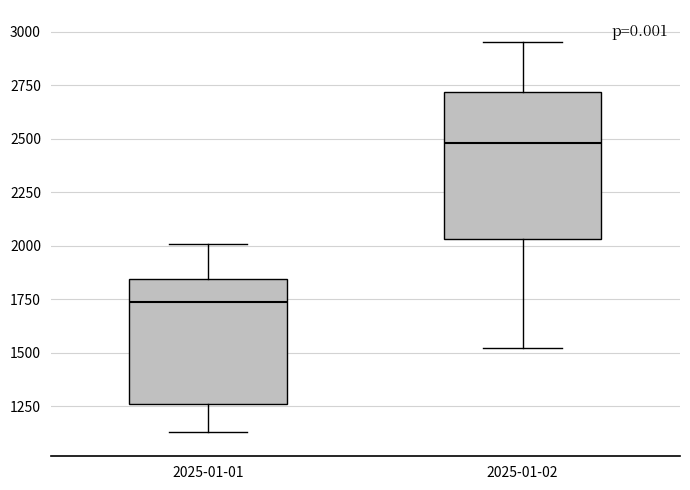

Which box's median line is the lowest?

2025-01-01